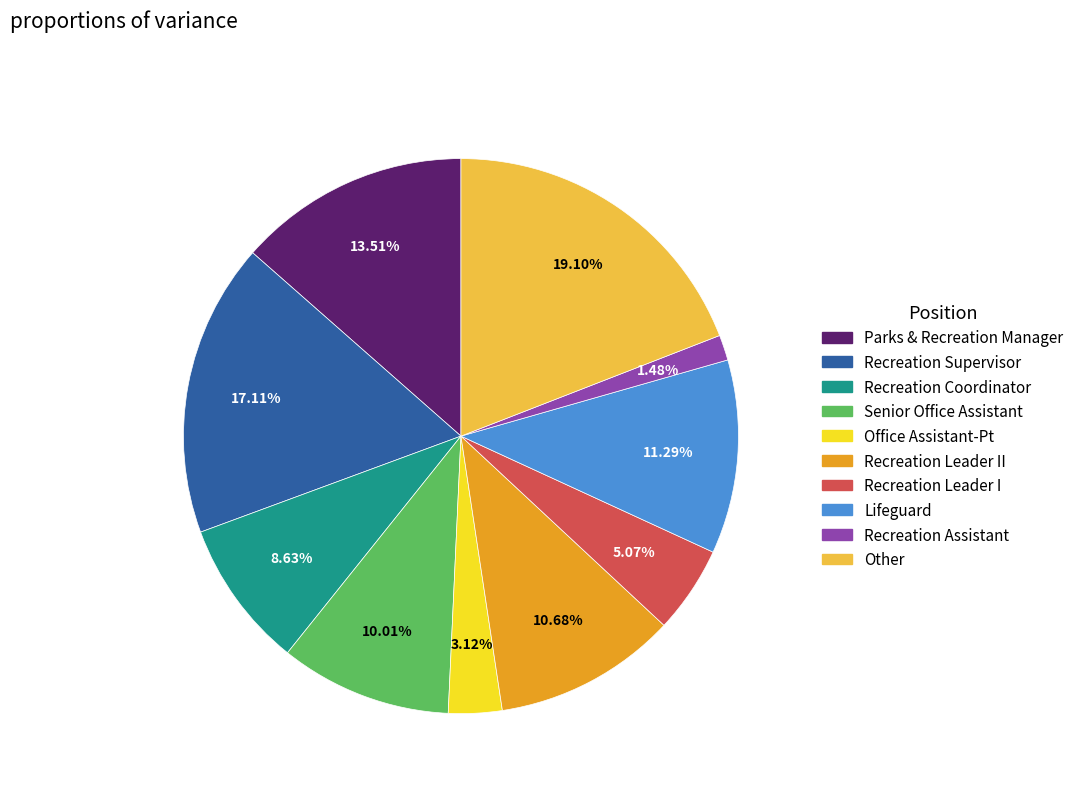

Is there any slice that represents more than half of the pie?

No